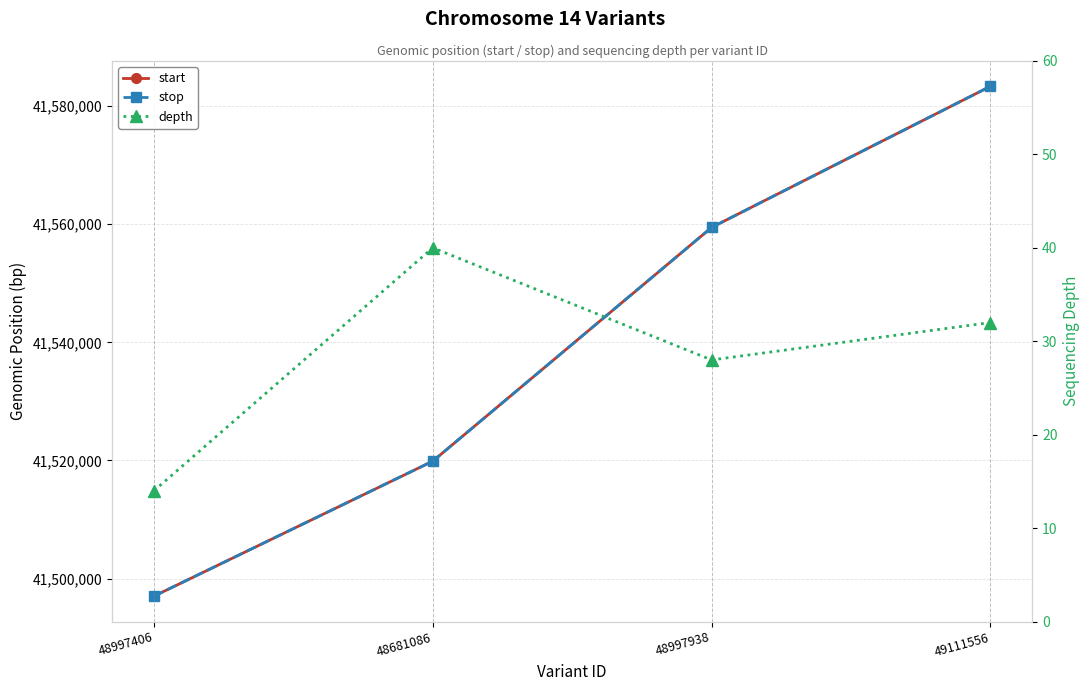

How many lines are shown in the chart?

3